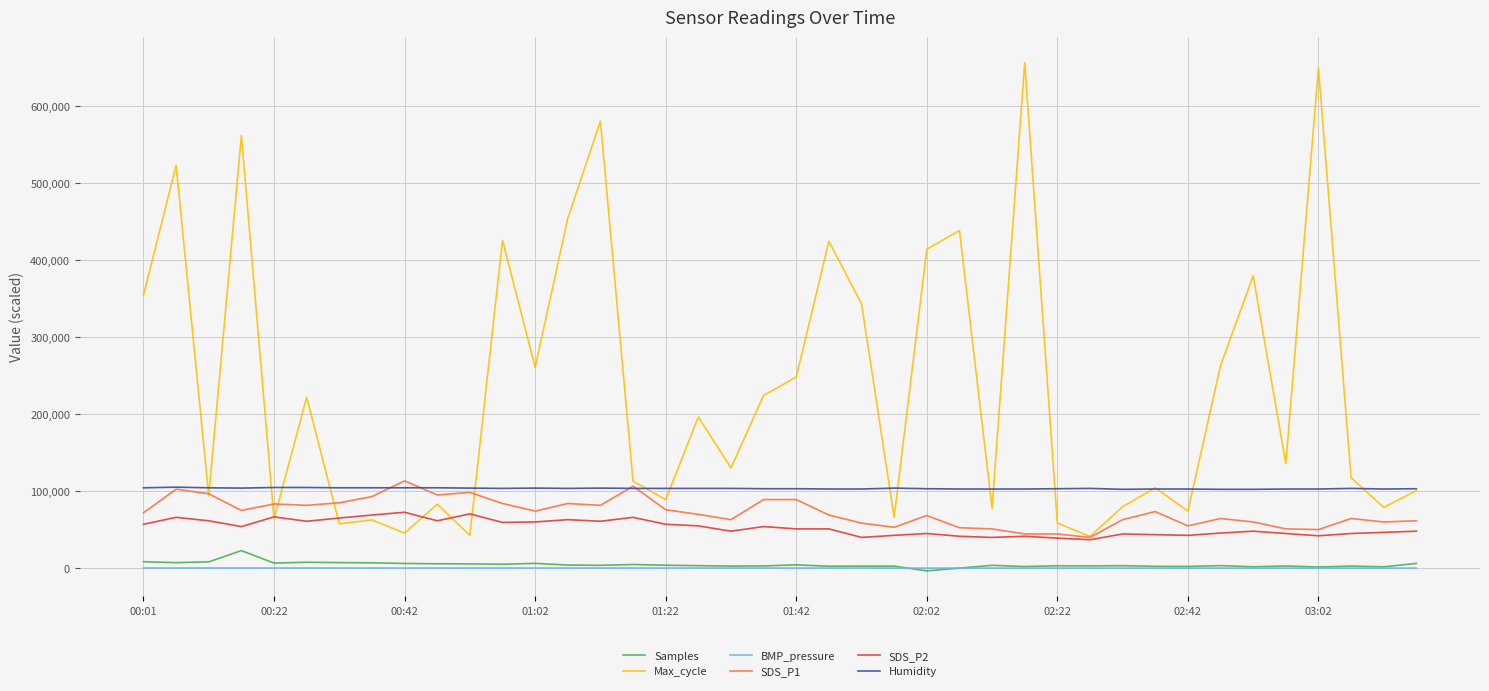

What is the highest value of the Samples series?

22761.0